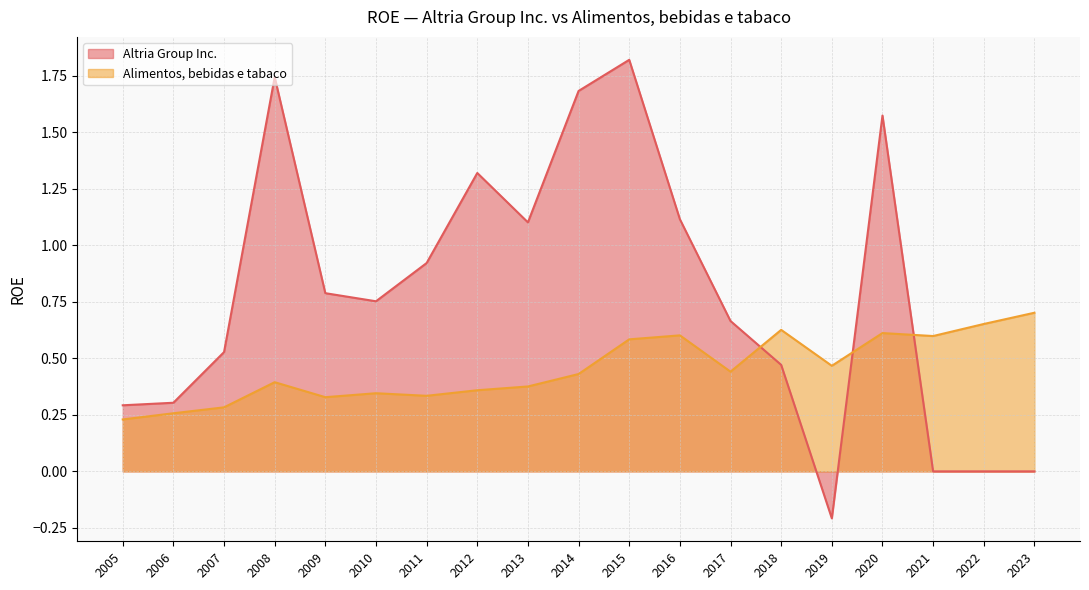

The value of Alimentos, bebidas e tabaco at 2019 is 0.5. True or false?

True